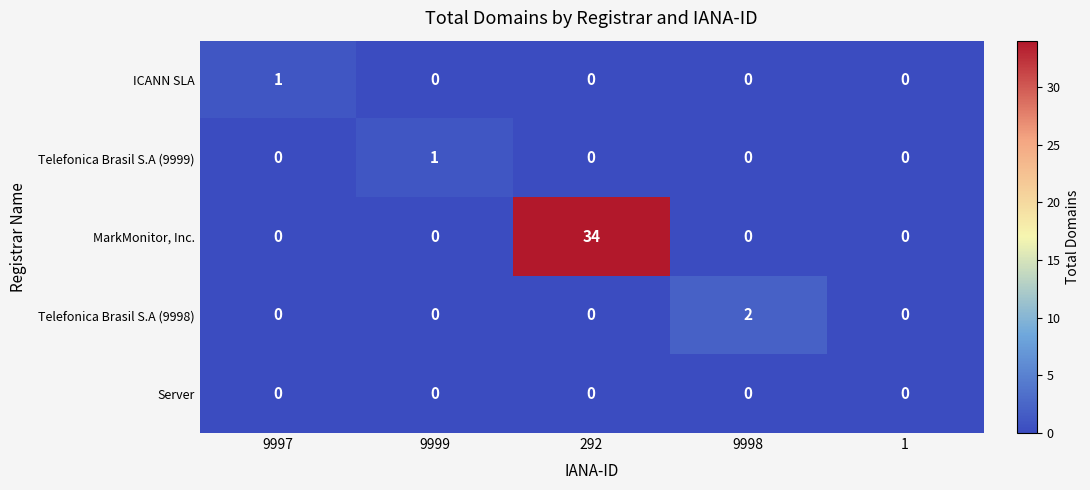

Which series has the largest total across all categories?

MarkMonitor, Inc.